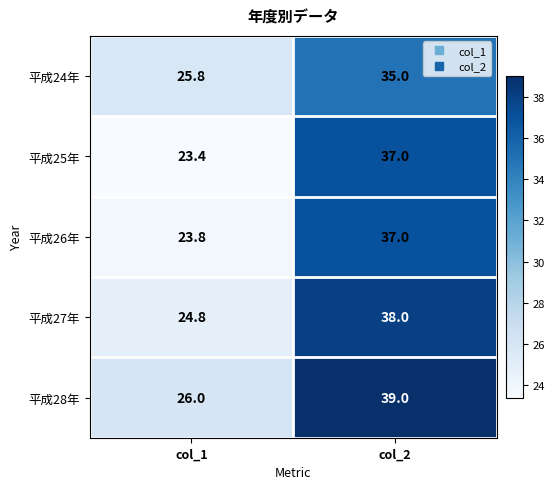

The 平成24年 series shows 59.3 at col_2. True or false?

False